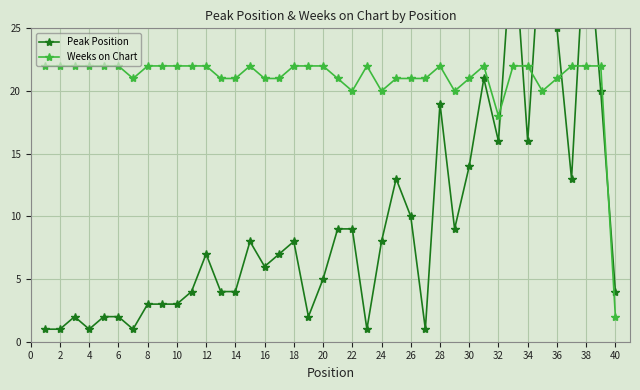

Is it true that Weeks on Chart equals 7 at 14?

False